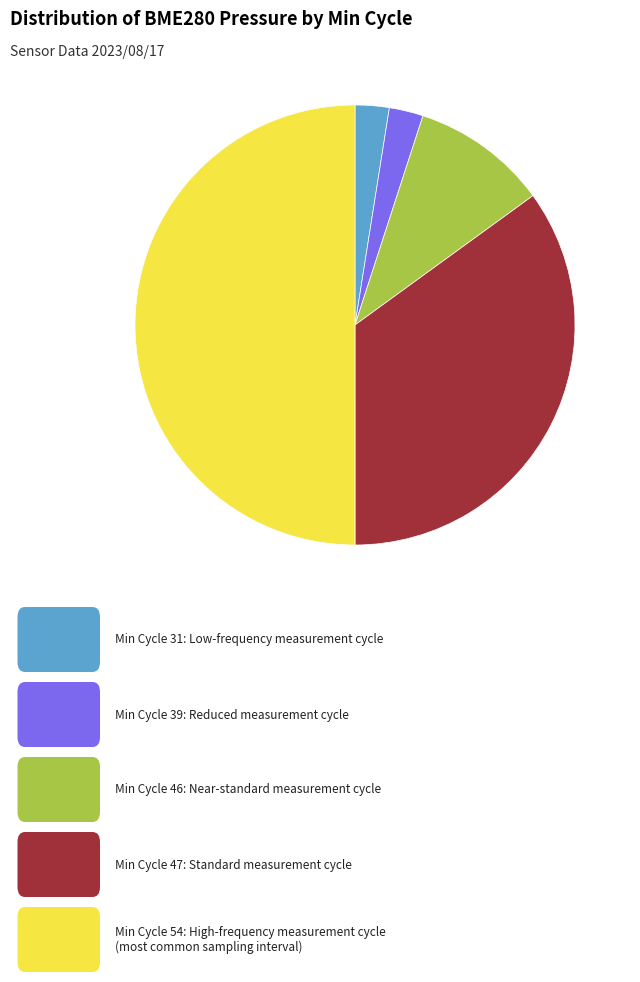

Count the number of slices in the pie.

5